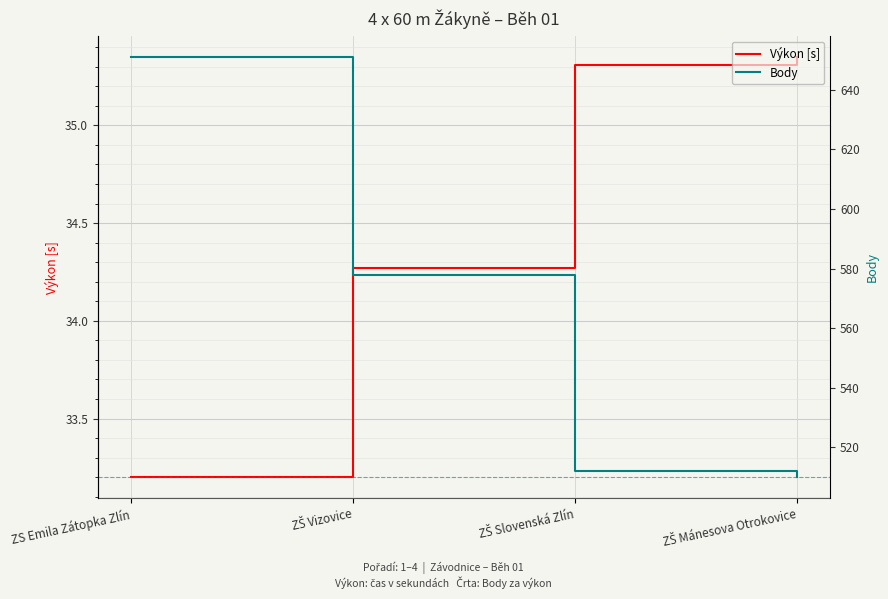

True or false: Výkon [s] and Body intersect in this chart.

False